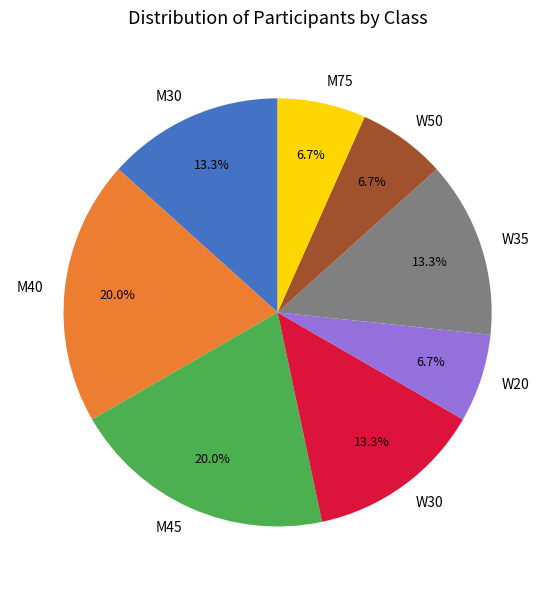

How many segments does this pie chart have?

8